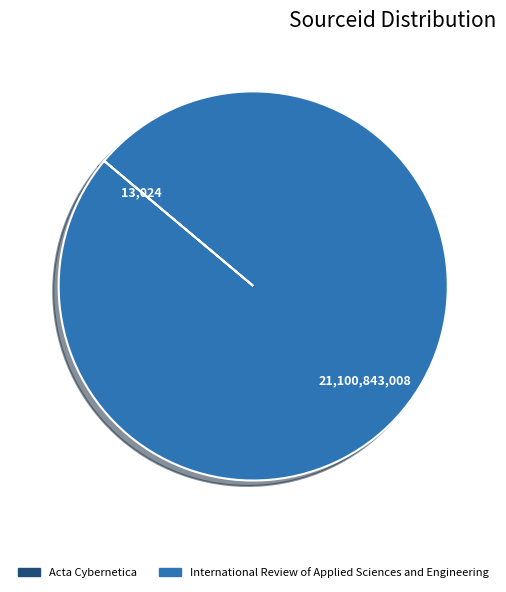

True or false: International Review of Applied Sciences and Engineering accounts for 100% of the total.

True